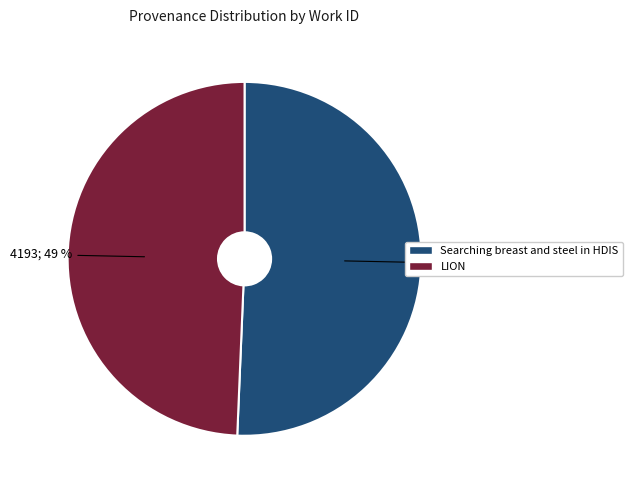

Is the sum of Searching breast and steel in HDIS and LION greater than half?

Yes